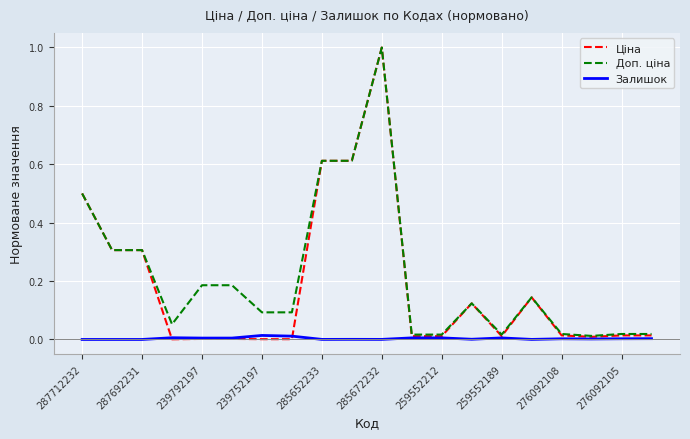

What are all the series names shown in the legend?

Ціна, Доп. ціна, Залишок